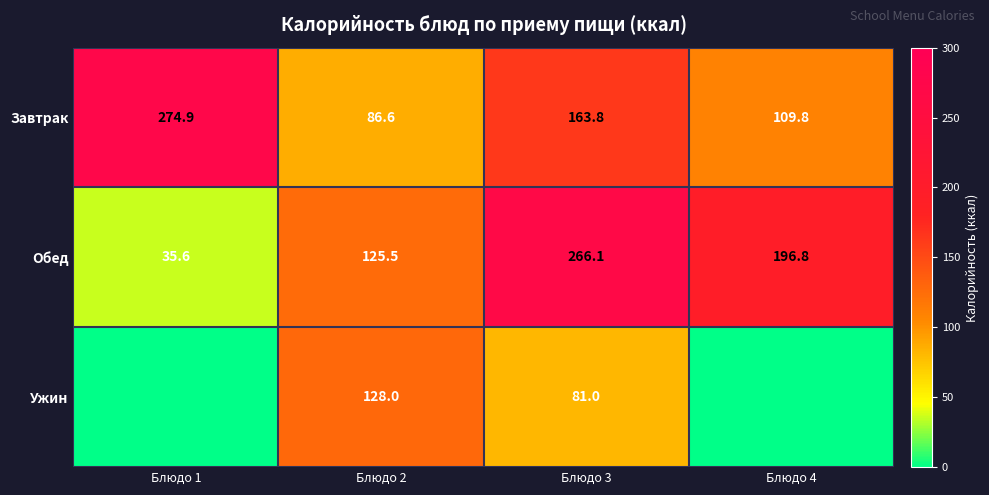

The Завтрак series shows 109.8 at Блюдо 4. True or false?

True